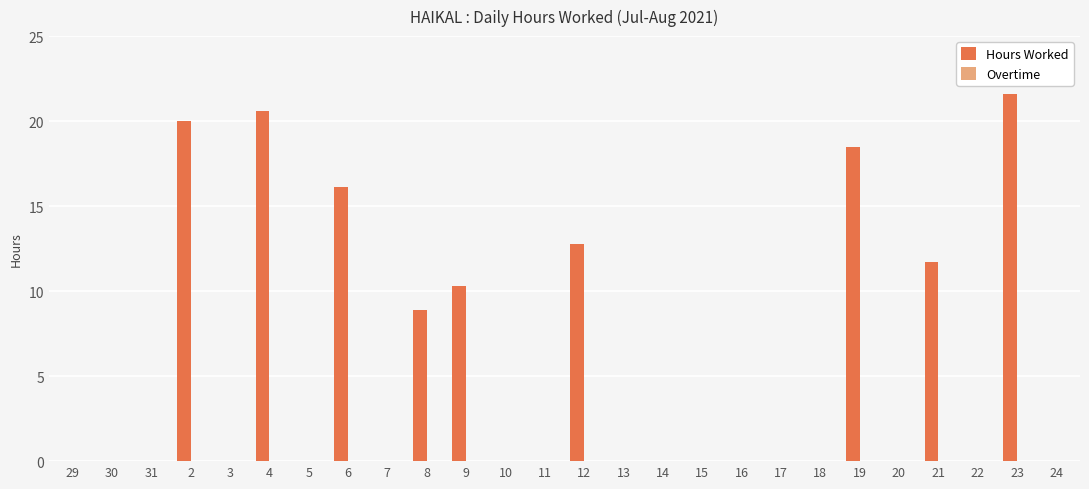

What is the change in value from 15 to 23?

+21.6